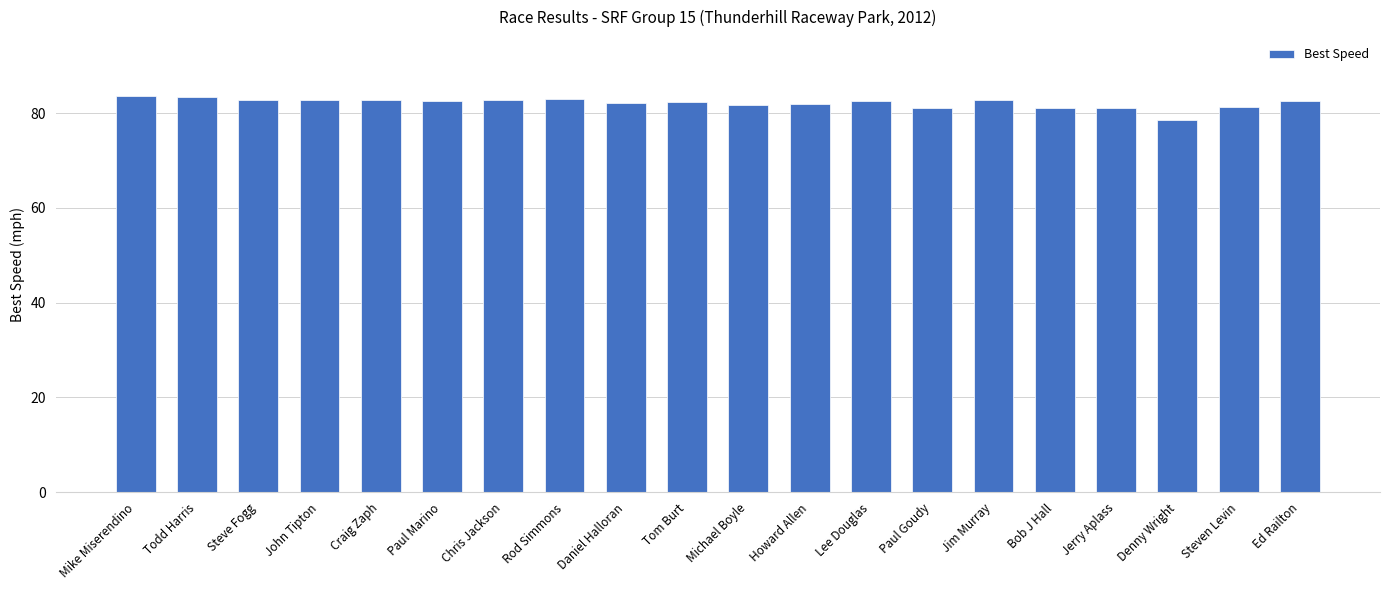

The value at Steven Levin is 81.2. True or false?

True